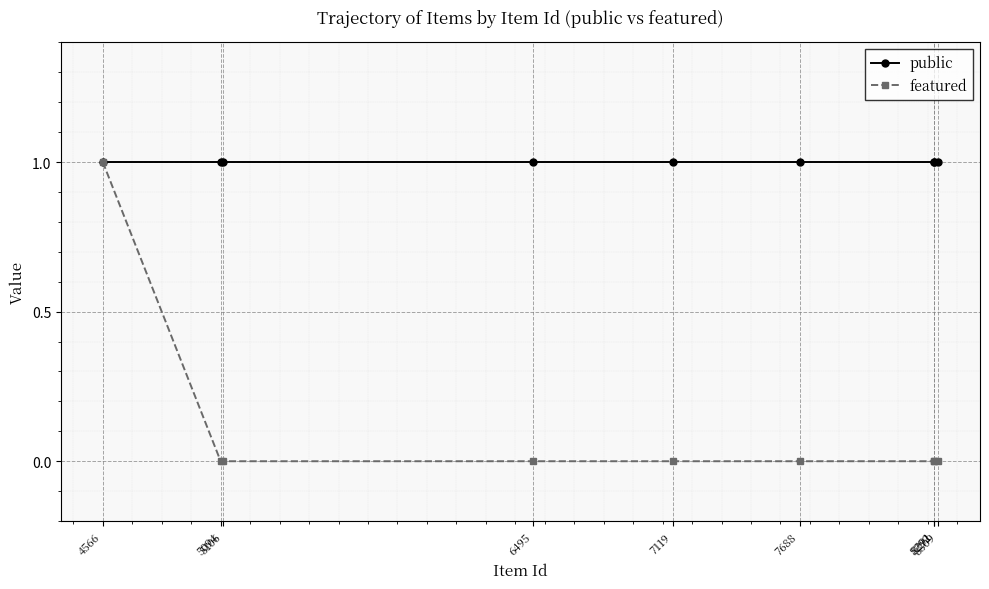

List the series in order of their overall mean, highest first.

public, featured